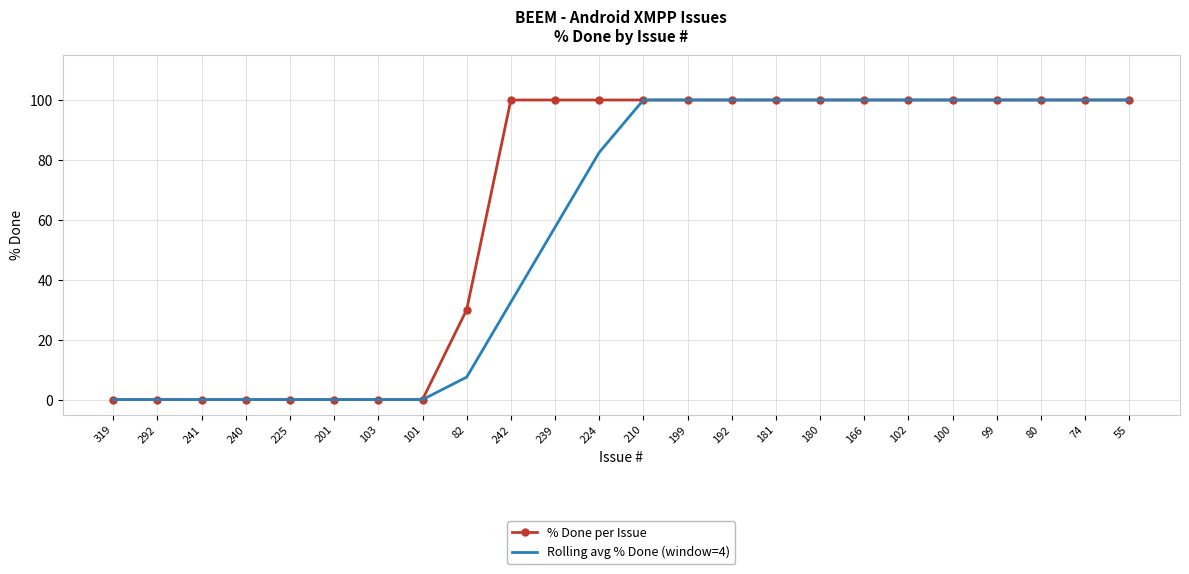

What is the maximum value shown in the chart?

100.0